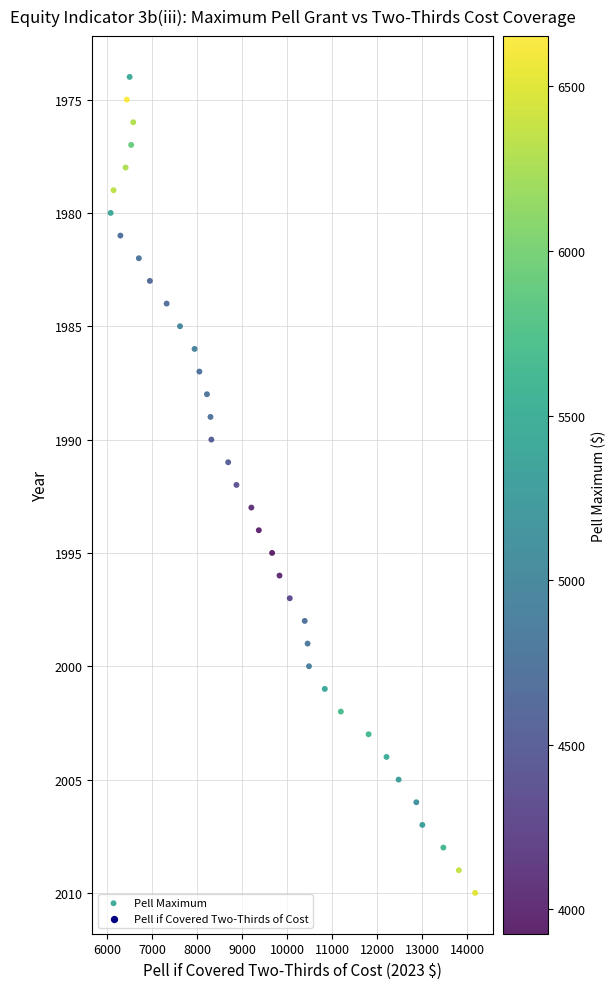

What is the range of Y values (max minus min)?

36